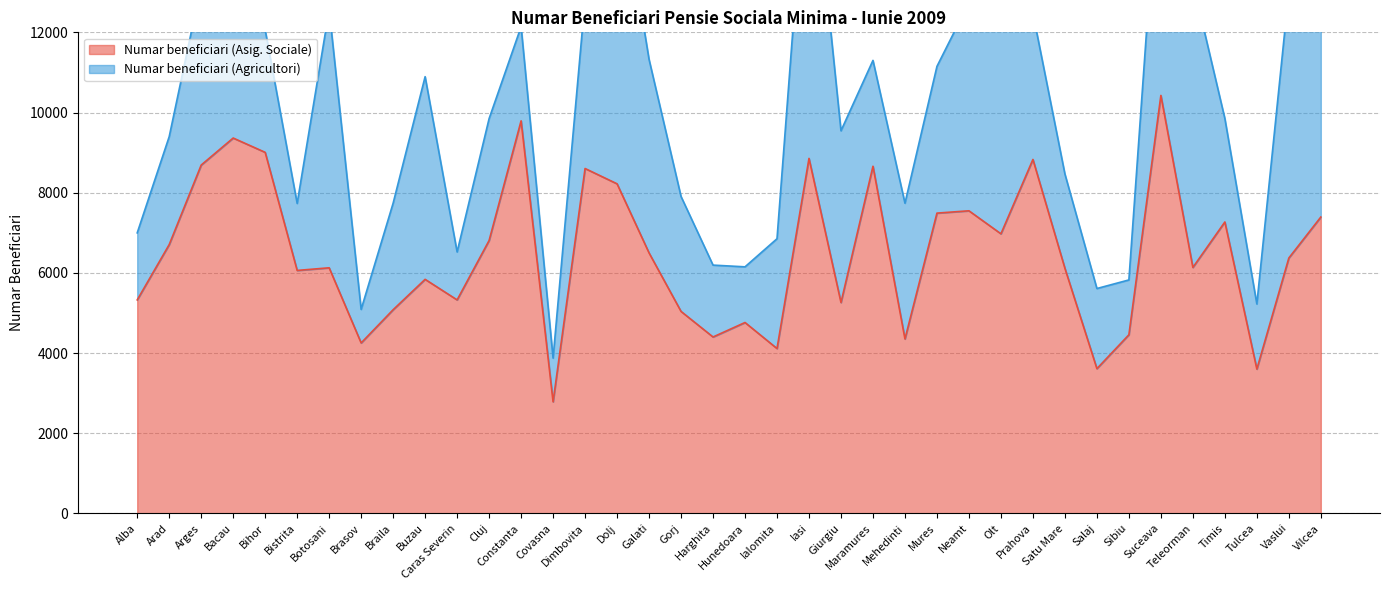

What is the greatest value displayed?

10426